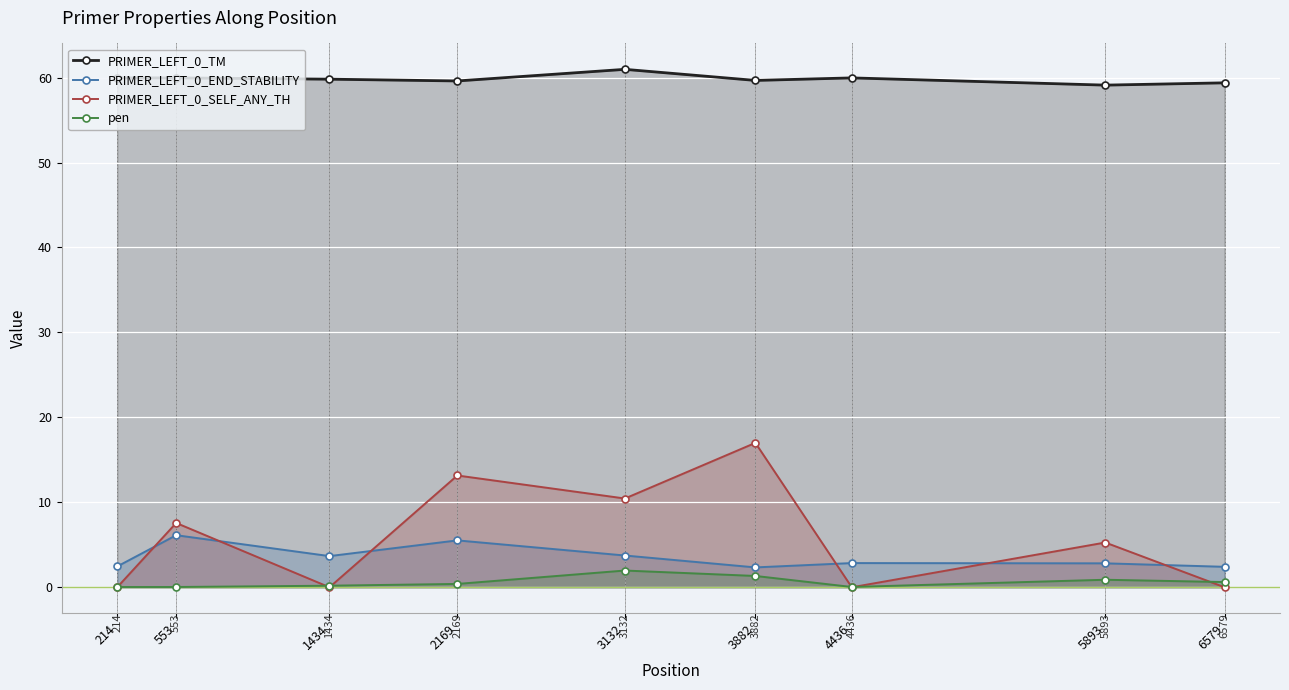

Is it true that PRIMER_LEFT_0_TM equals 86.4 at 6579?

False